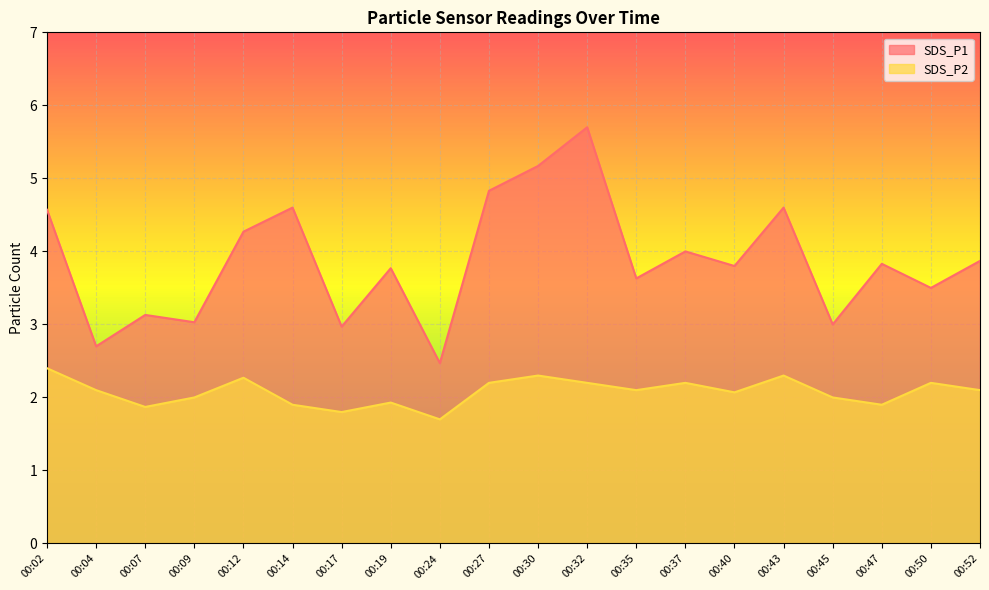

What is the difference between the highest and lowest values at 00:24?

0.8